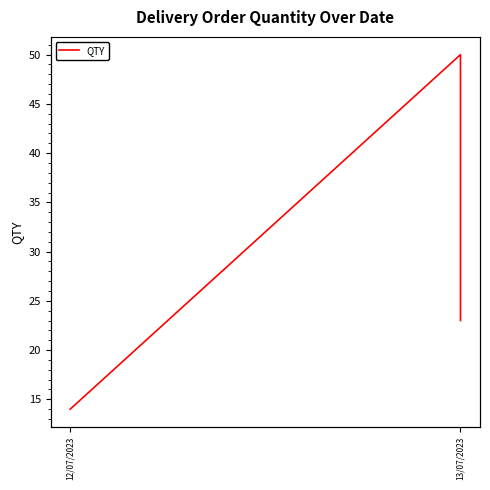

Count the values in the range 14 to 50.

3